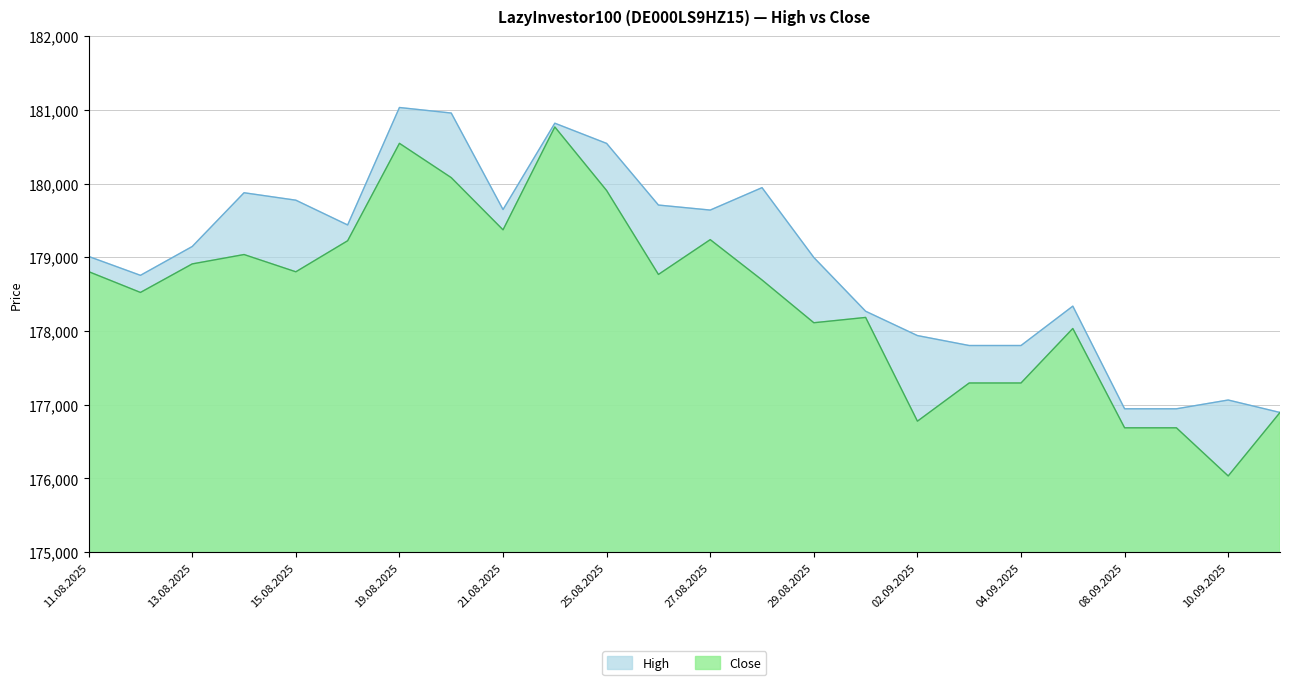

What is the difference between the highest and lowest values at 01.09.2025?

84